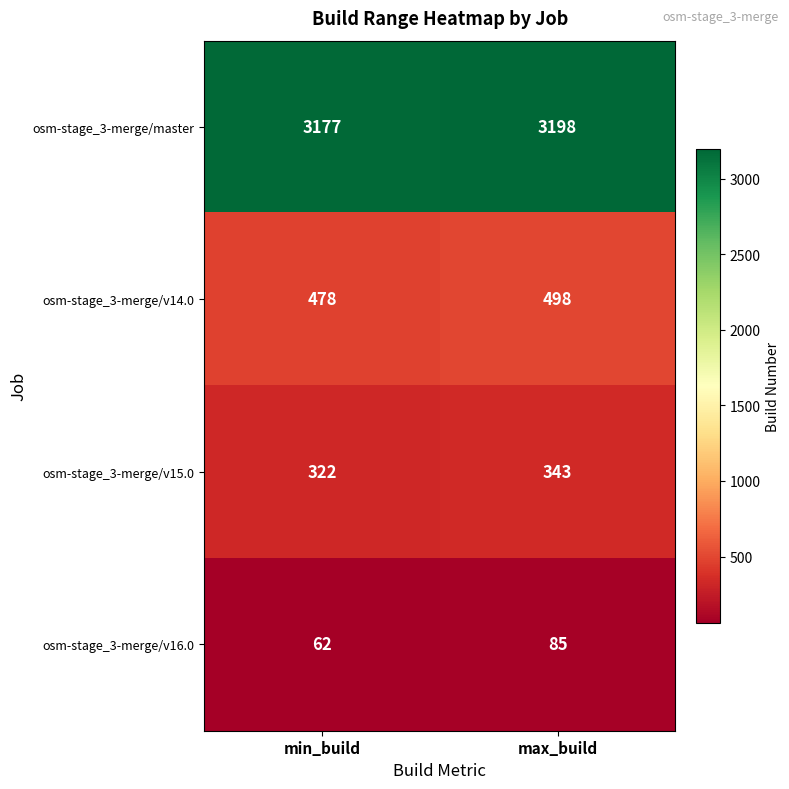

Which series has the largest total across all categories?

osm-stage_3-merge/master